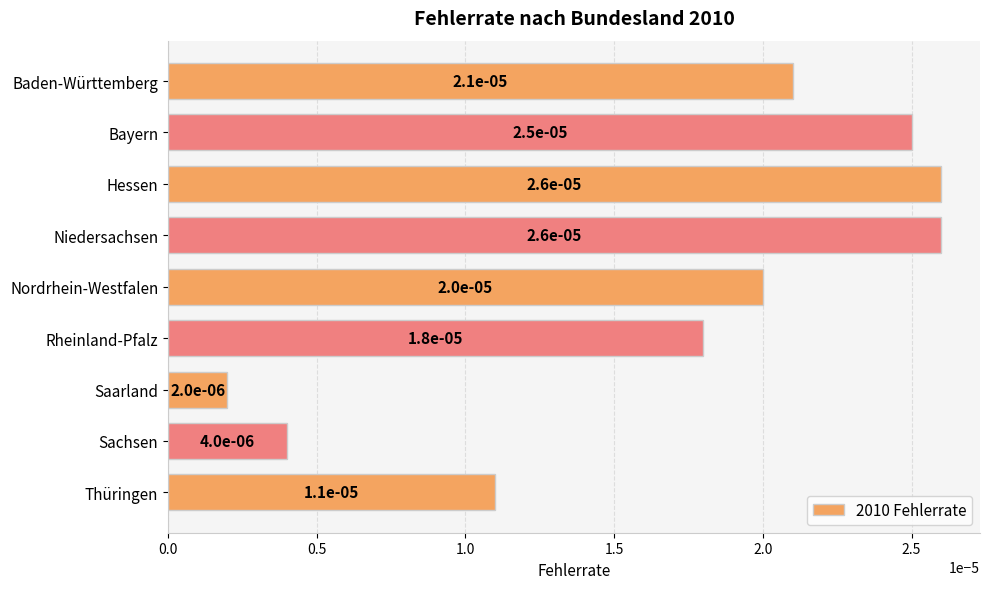

What position from the top is Baden-Württemberg?

1